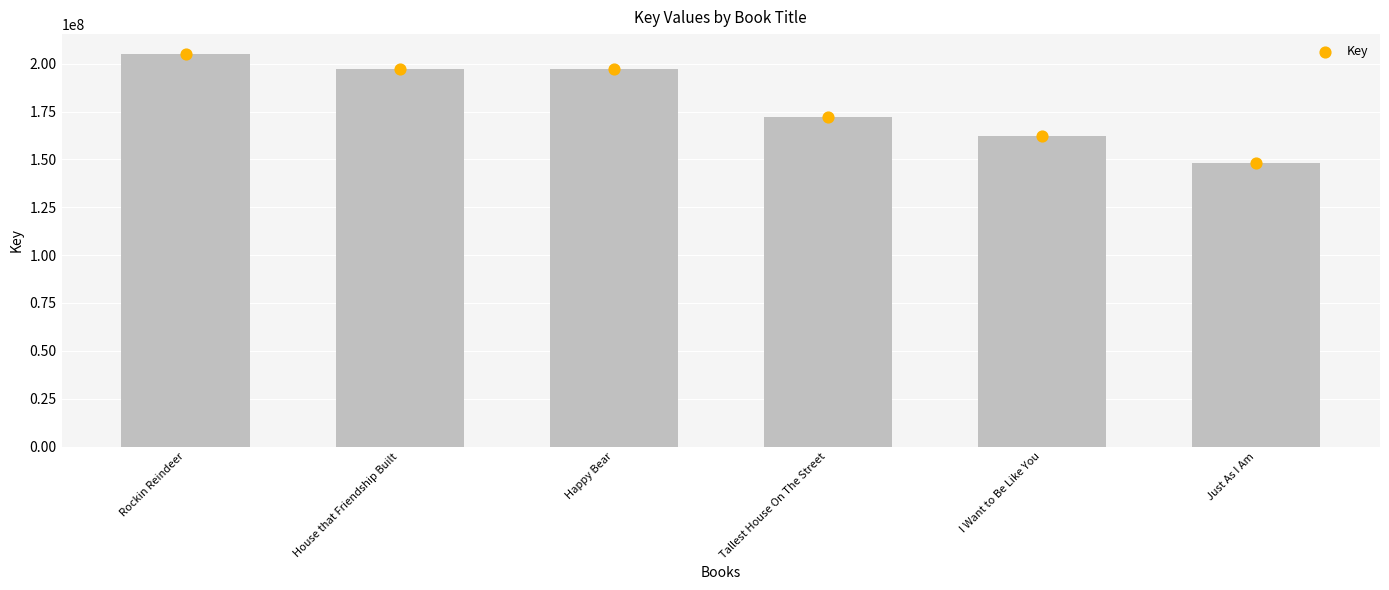

What is the ratio of the value at I Want to Be Like You to the value at Happy Bear?

0.8